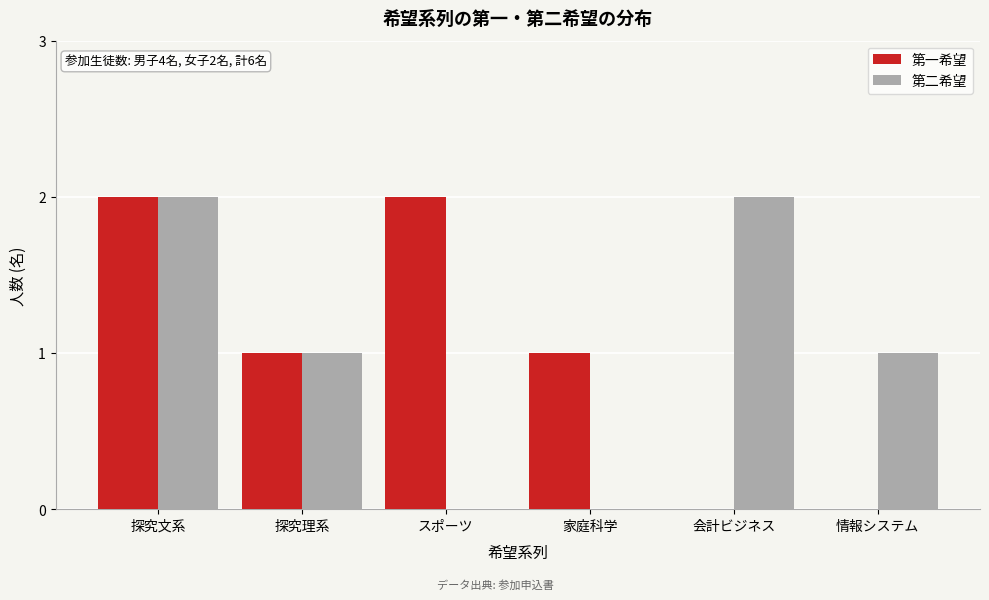

Reading right to left, list all the values displayed in this chart.

第一希望: 情報システム=0	会計ビジネス=0	家庭科学=1	スポーツ=2	探究理系=1	探究文系=2
第二希望: 情報システム=1	会計ビジネス=2	家庭科学=0	スポーツ=0	探究理系=1	探究文系=2